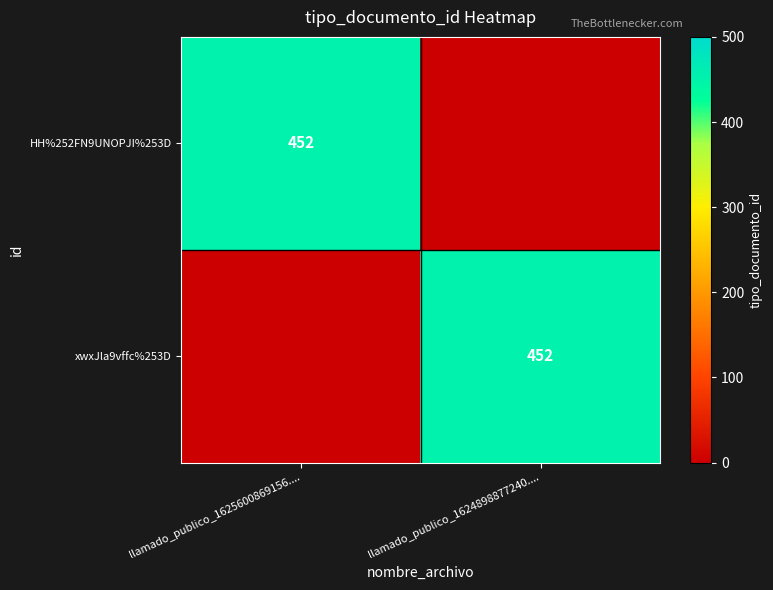

True or false: HH%252FN9UNOPJI%253D has a value of 452 at llamado_publico_1625600869156.....

True